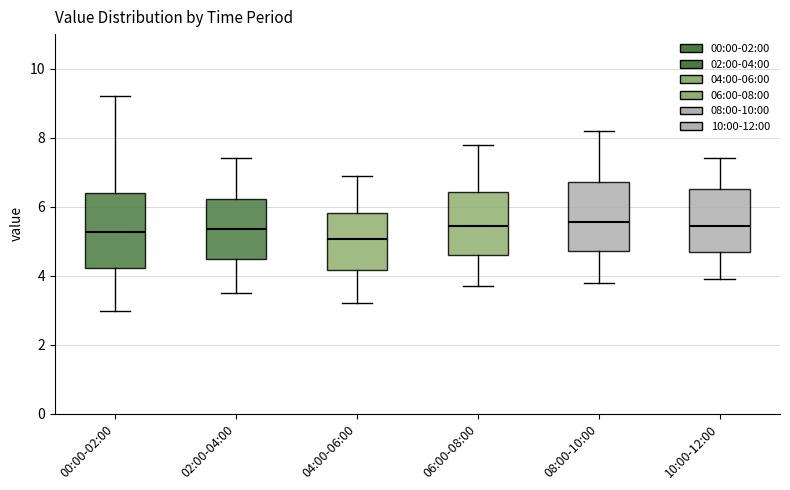

Where is the lower edge of the box for 08:00-10:00 on the y-axis? The values are not printed on the chart, so give them approximately, as read against the axis.

4.8